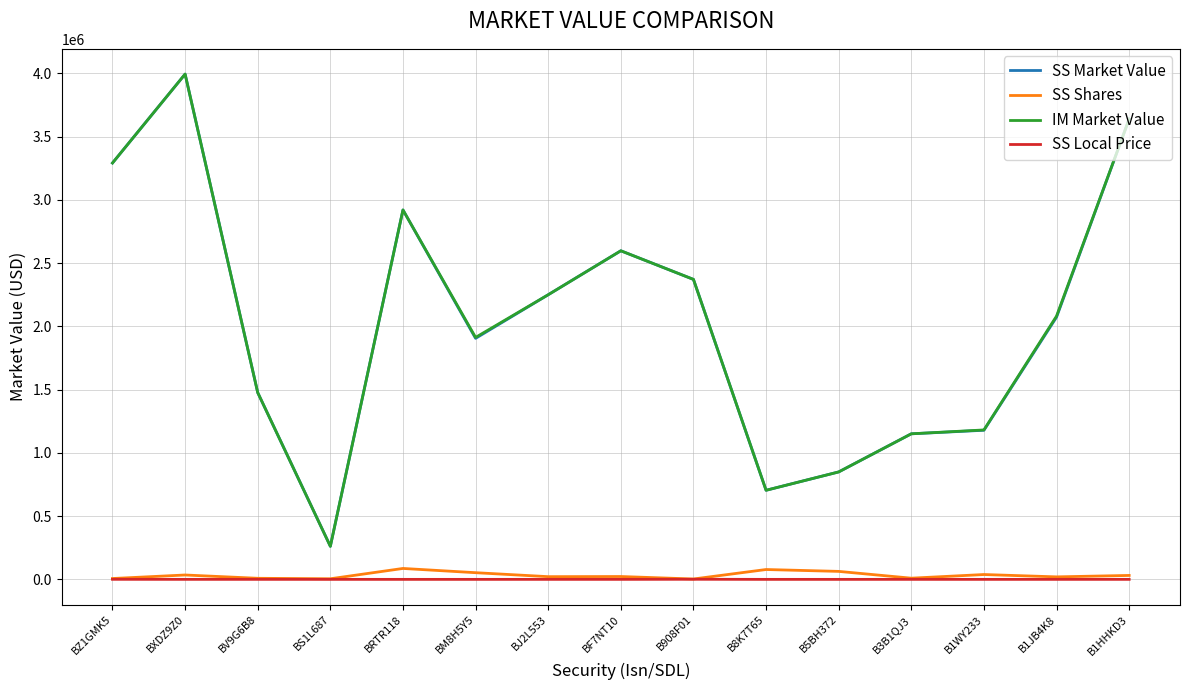

What position from the left is BF7NT10?

8